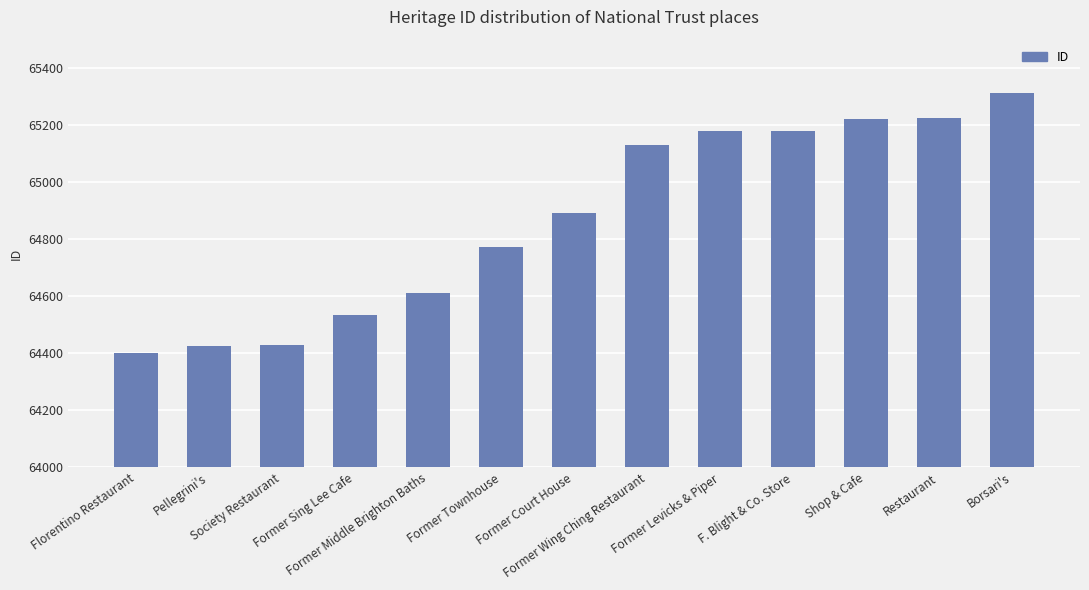

What is the label of the 12th bar from the left?

Restaurant